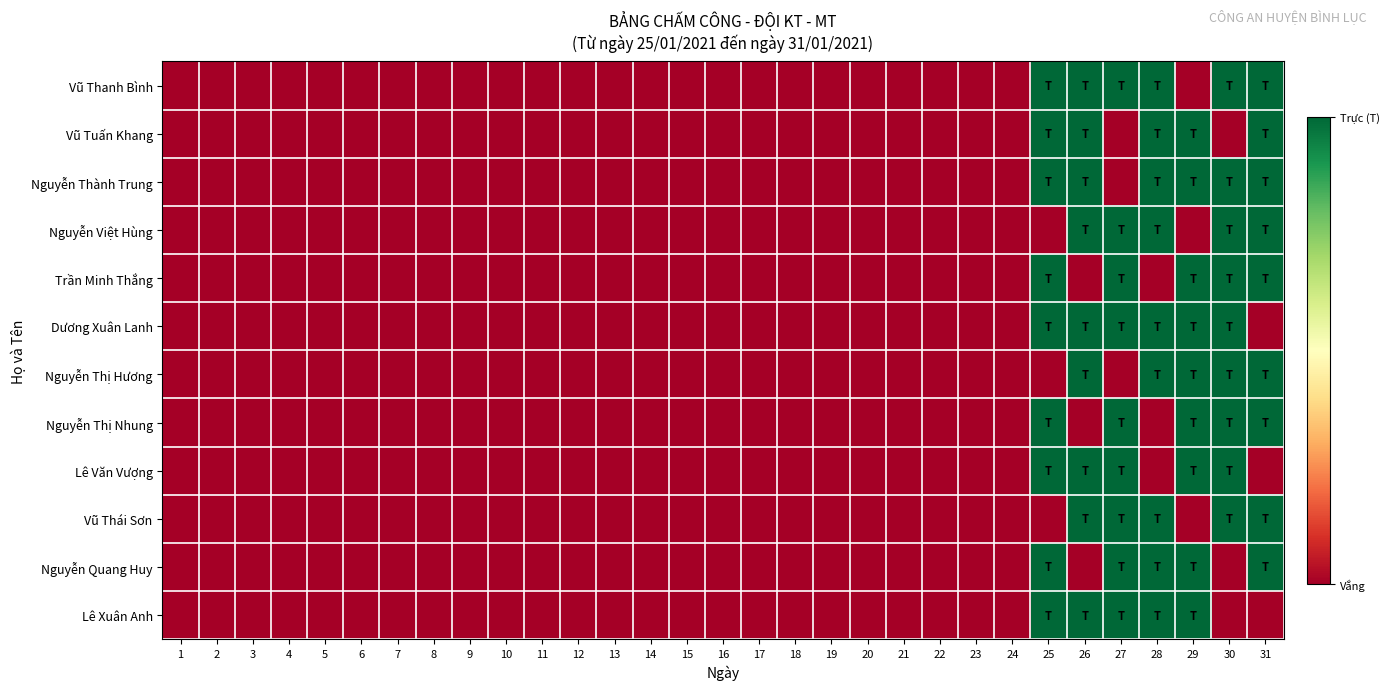

List the series in order of their peak value, highest first.

Vũ Thanh Bình, Vũ Tuấn Khang, Nguyễn Thành Trung, Nguyễn Việt Hùng, Trần Minh Thắng, Dương Xuân Lanh, Nguyễn Thị Hương, Nguyễn Thị Nhung, Lê Văn Vượng, Vũ Thái Sơn, Nguyễn Quang Huy, Lê Xuân Anh